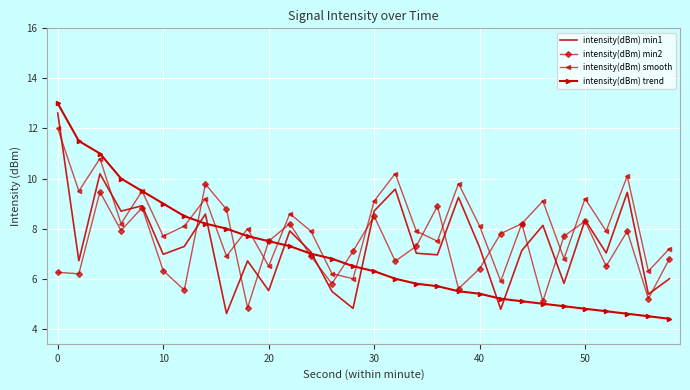

What is the maximum value shown in the chart?

13.0